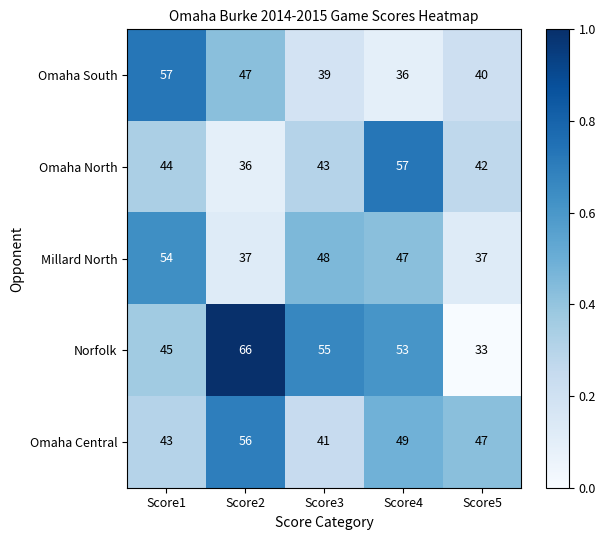

What is the minimum value for Norfolk?

33